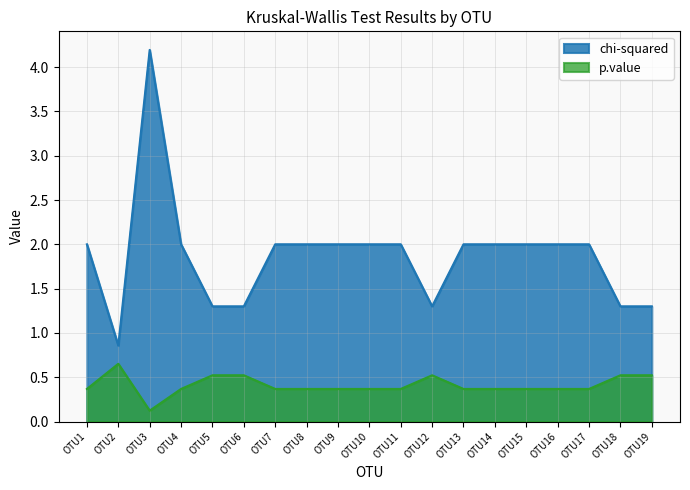

Between OTU10 and OTU14, which series saw the biggest shift?

chi-squared